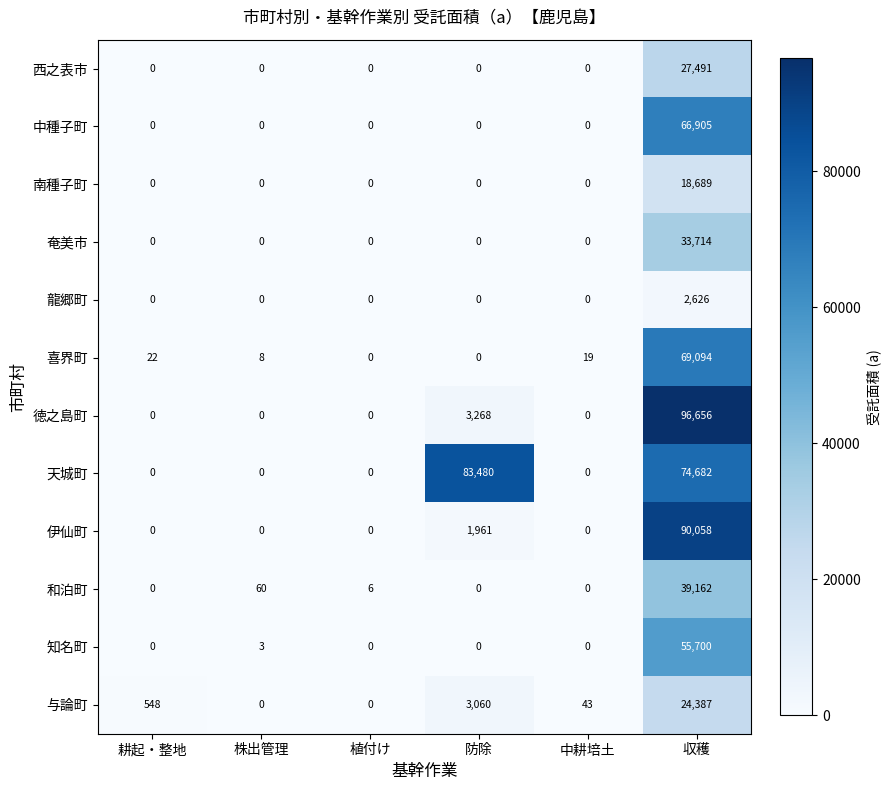

The 与論町 series shows 43 at 中耕培土. True or false?

True